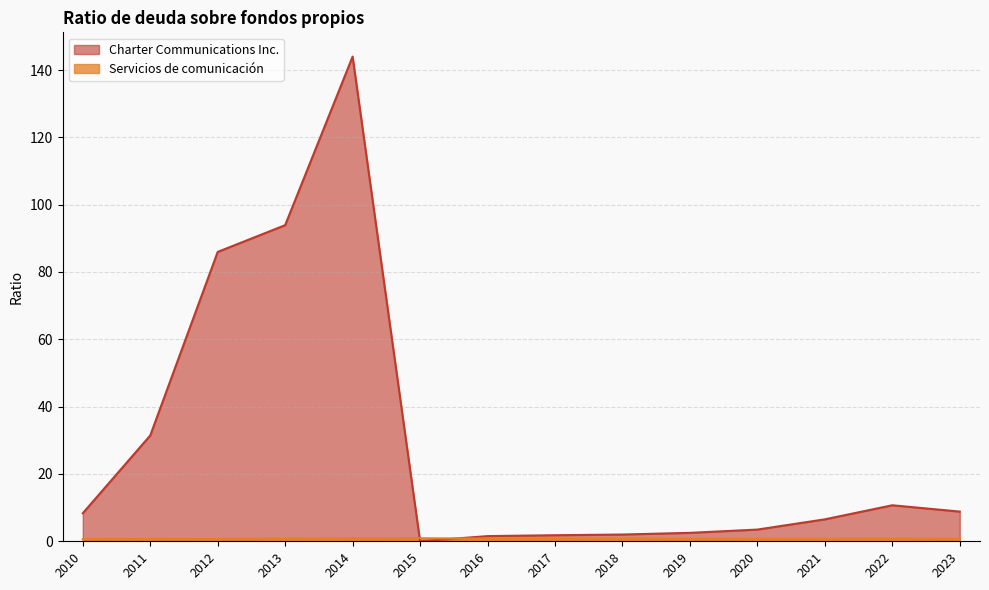

The Charter Communications Inc. series shows 4.6 at 2022. True or false?

False